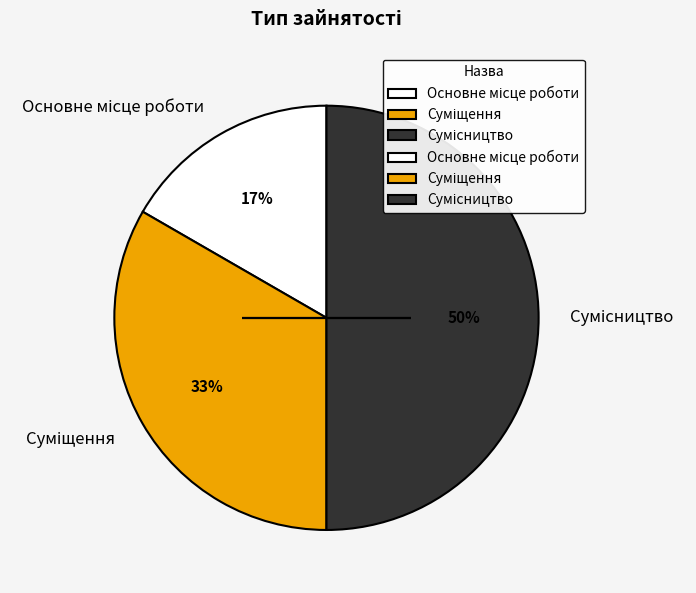

To the nearest percent, what is the difference between the largest and smallest slice percentages?

33%